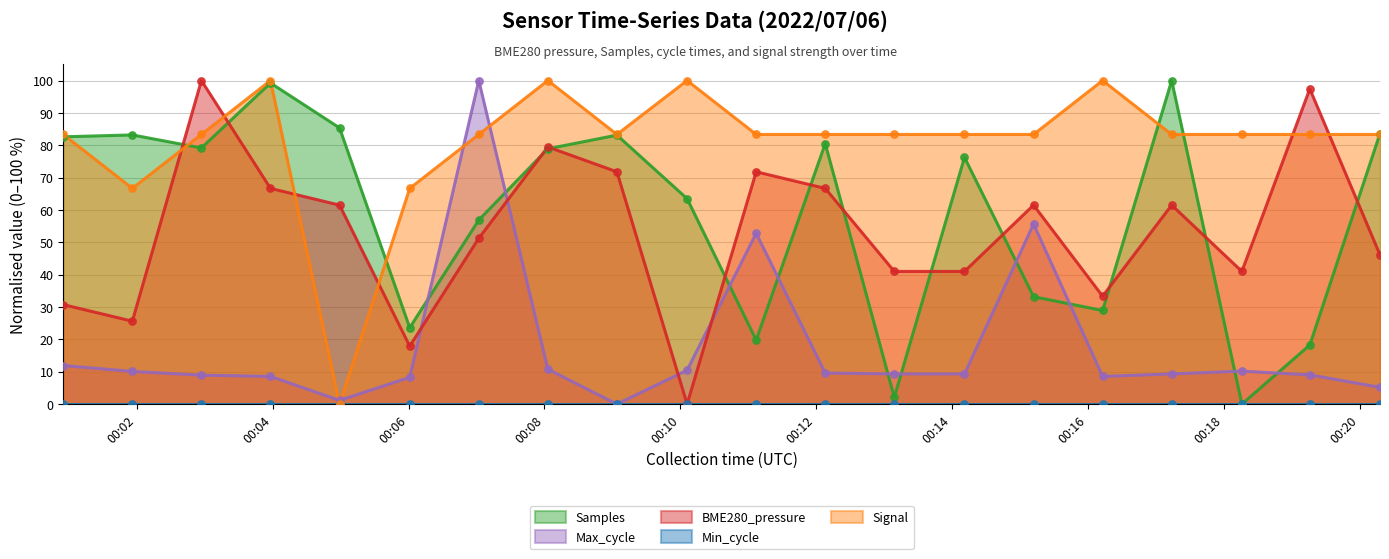

Which series has the widest spread of Y values?

Samples